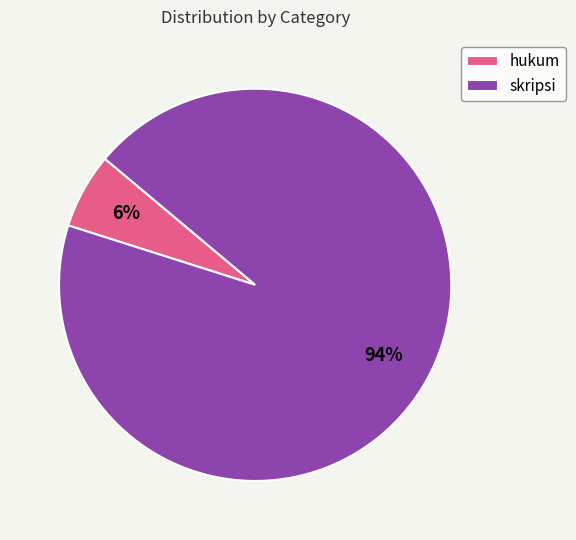

Between skripsi and hukum, which is larger?

skripsi